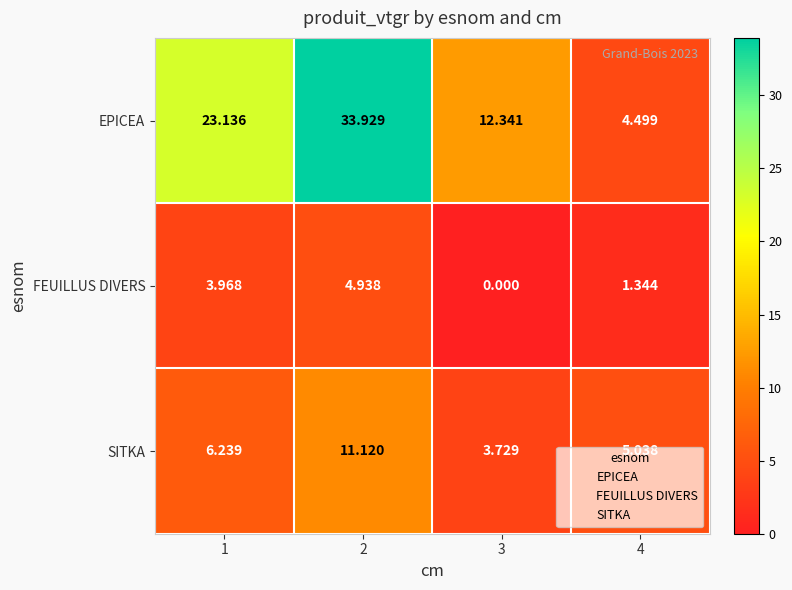

Between 2 and 3, which series saw the biggest shift?

EPICEA